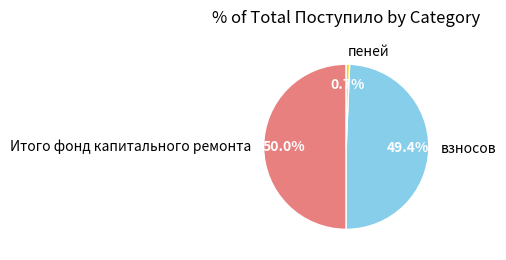

How many segments does this pie chart have?

3